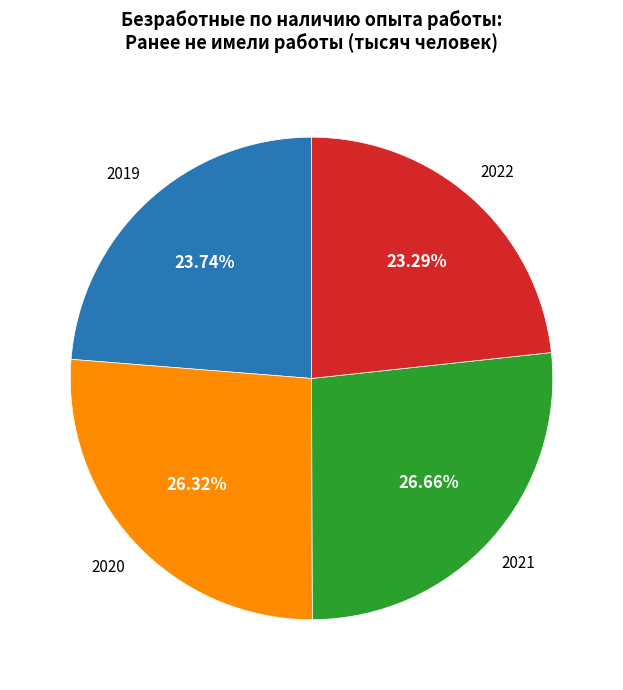

Count the number of slices in the pie.

4